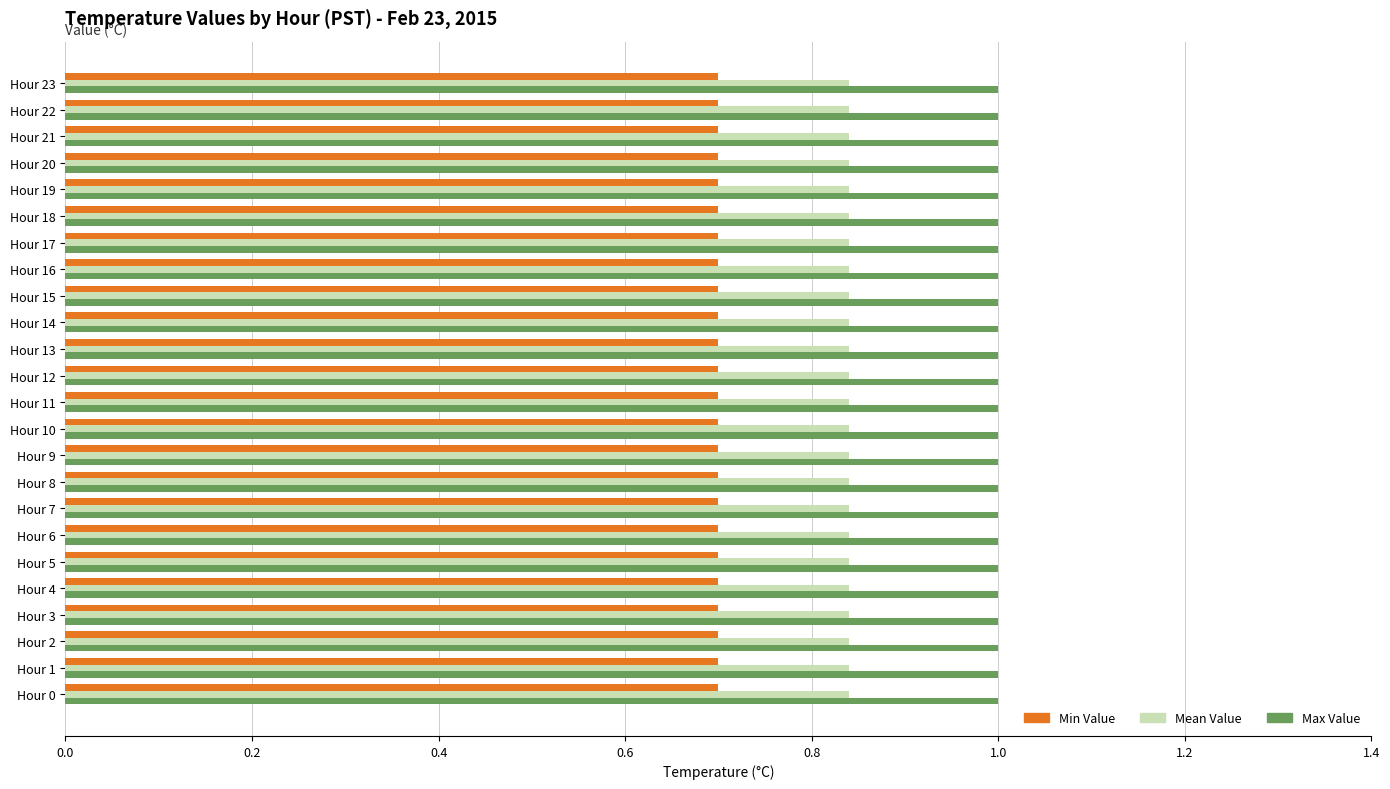

What is the minimum value shown in the chart?

0.7